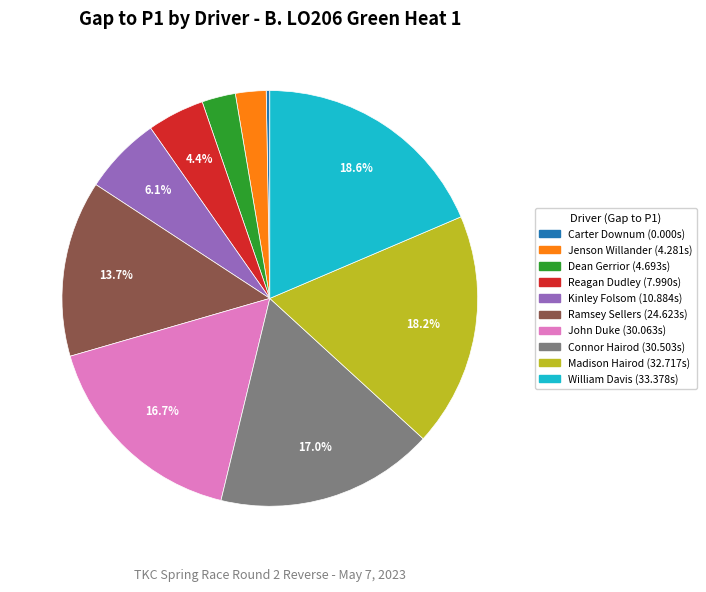

Which slice is the smallest?

Carter Downum